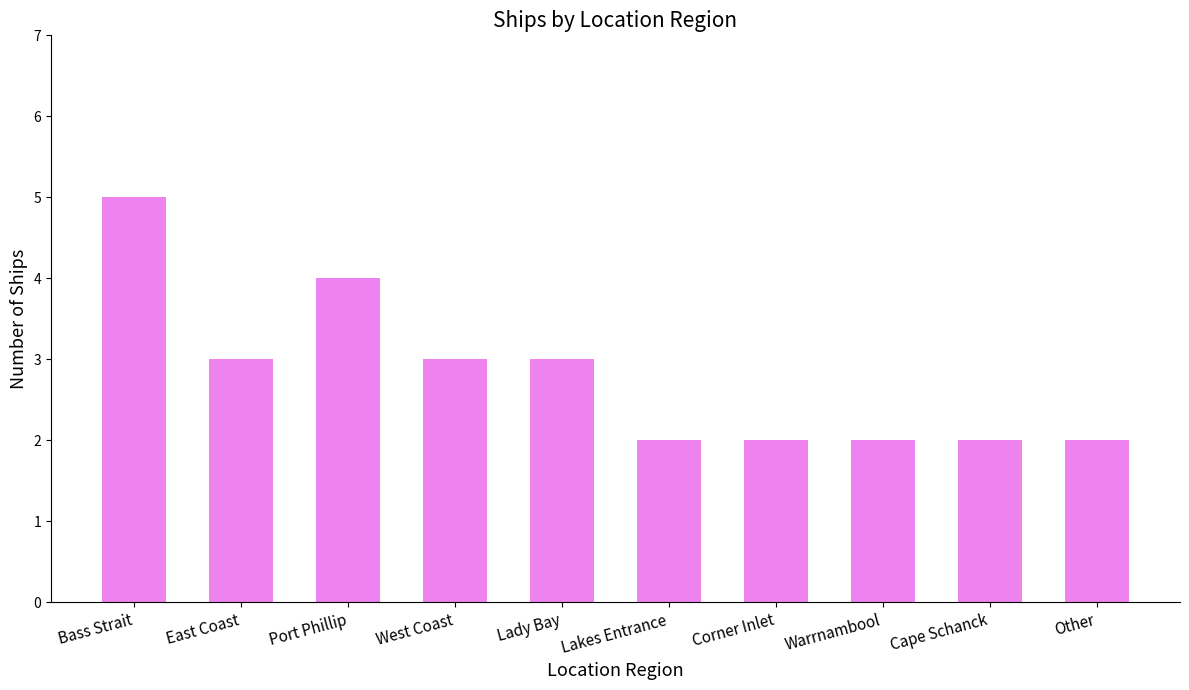

Between Port Phillip and Lakes Entrance, which is larger?

Port Phillip